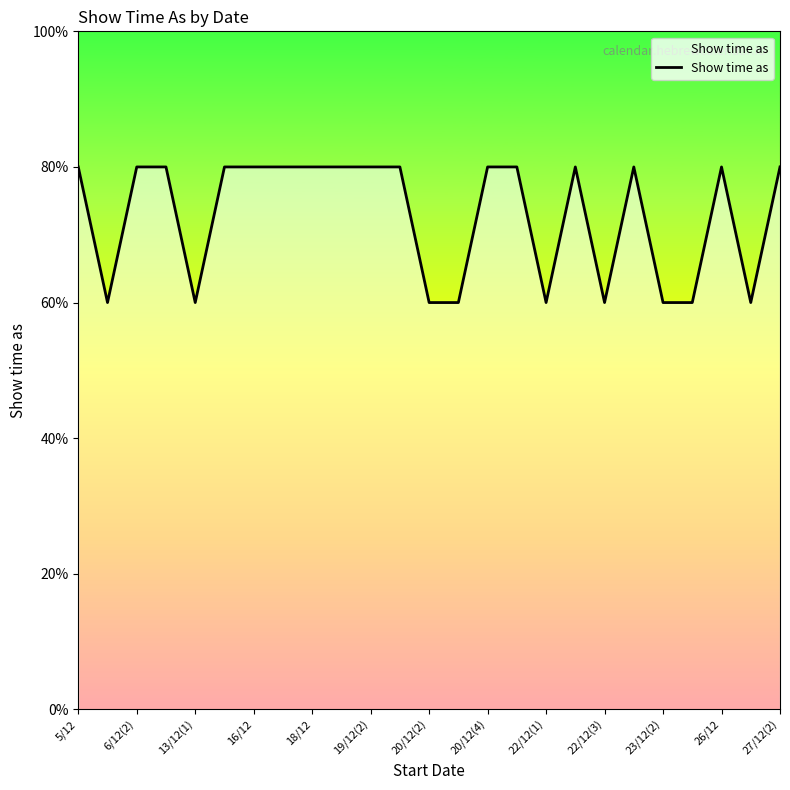

Does the chart display data point markers on the line(s)?

No